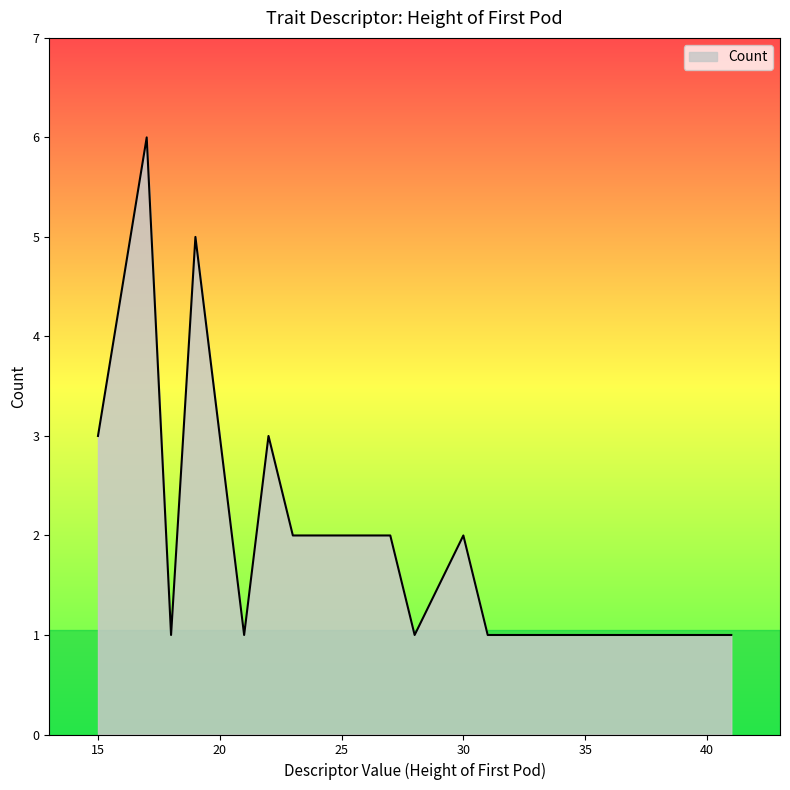

What is the greatest value displayed?

6